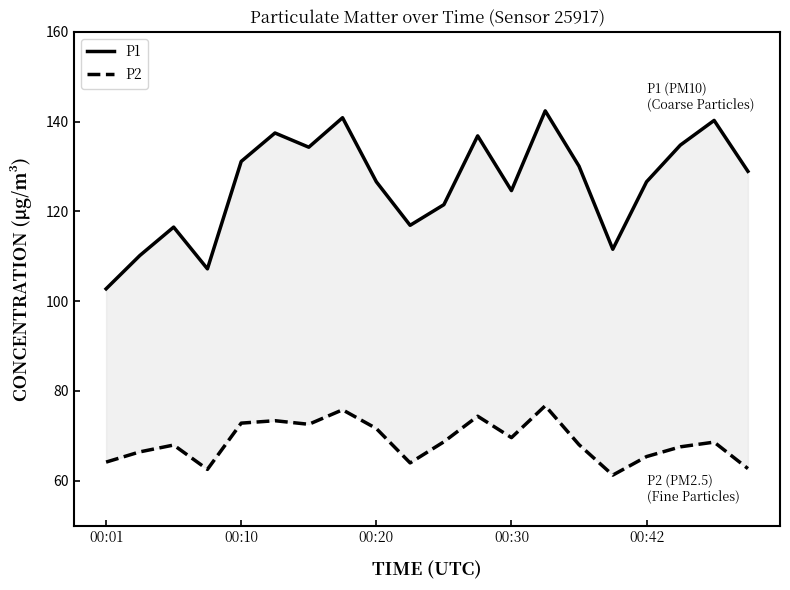

What is the minimum value for P1?

102.8